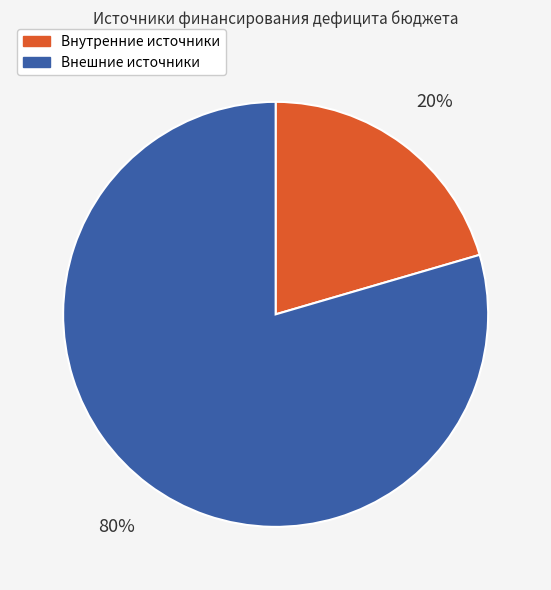

How many segments does this pie chart have?

2